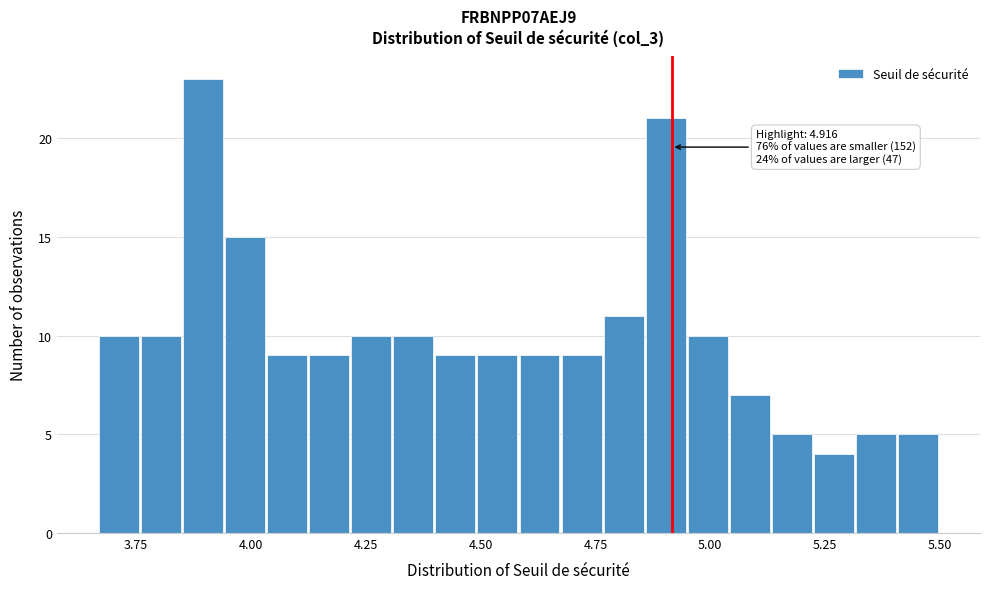

Read against the x-axis, roughly where is the centre of the tallest bar?

3.90